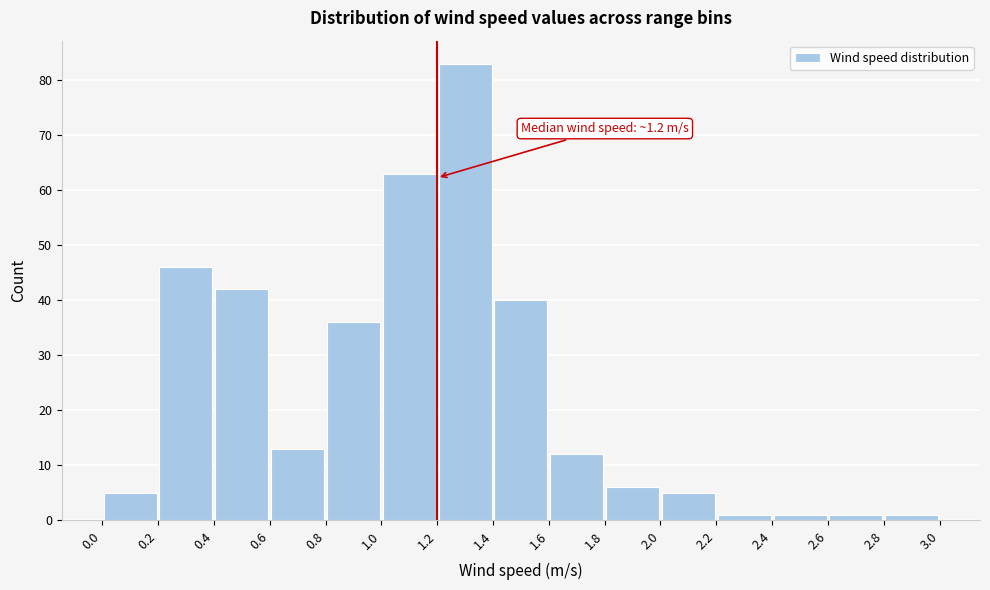

Which range on the x-axis has the tallest bar?

1.2 to 1.4